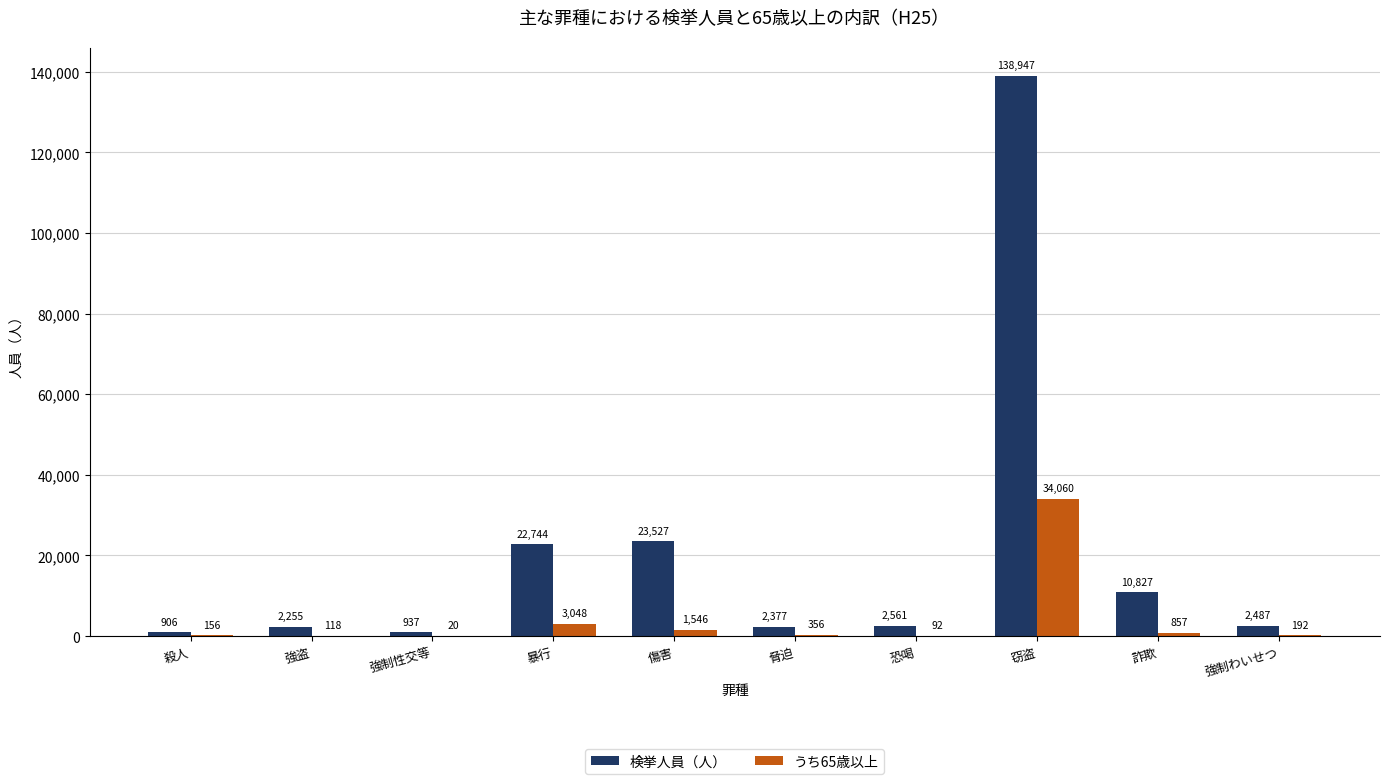

What is the total value across all series at 強制わいせつ?

2679